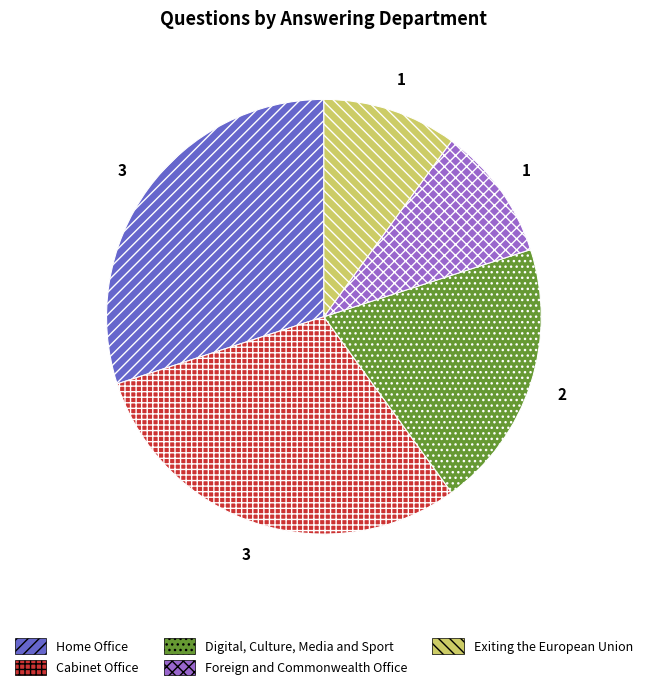

Is Cabinet Office the majority of the pie?

No